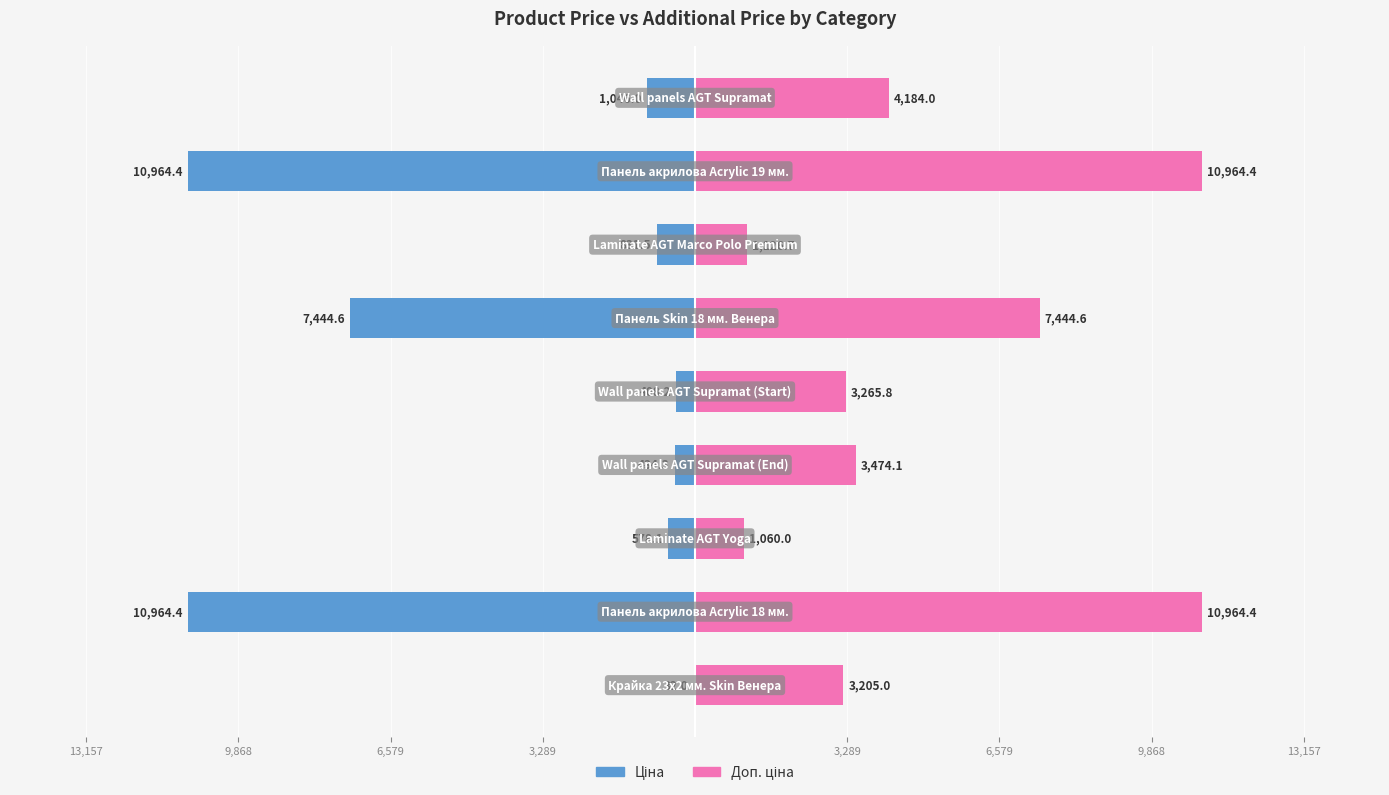

Rank the series by their average value, from highest to lowest.

Доп. ціна, Ціна